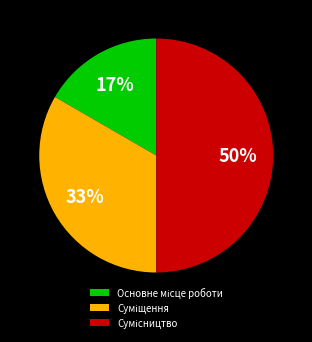

To the nearest percent, what is the difference between the largest and smallest slice percentages?

33%